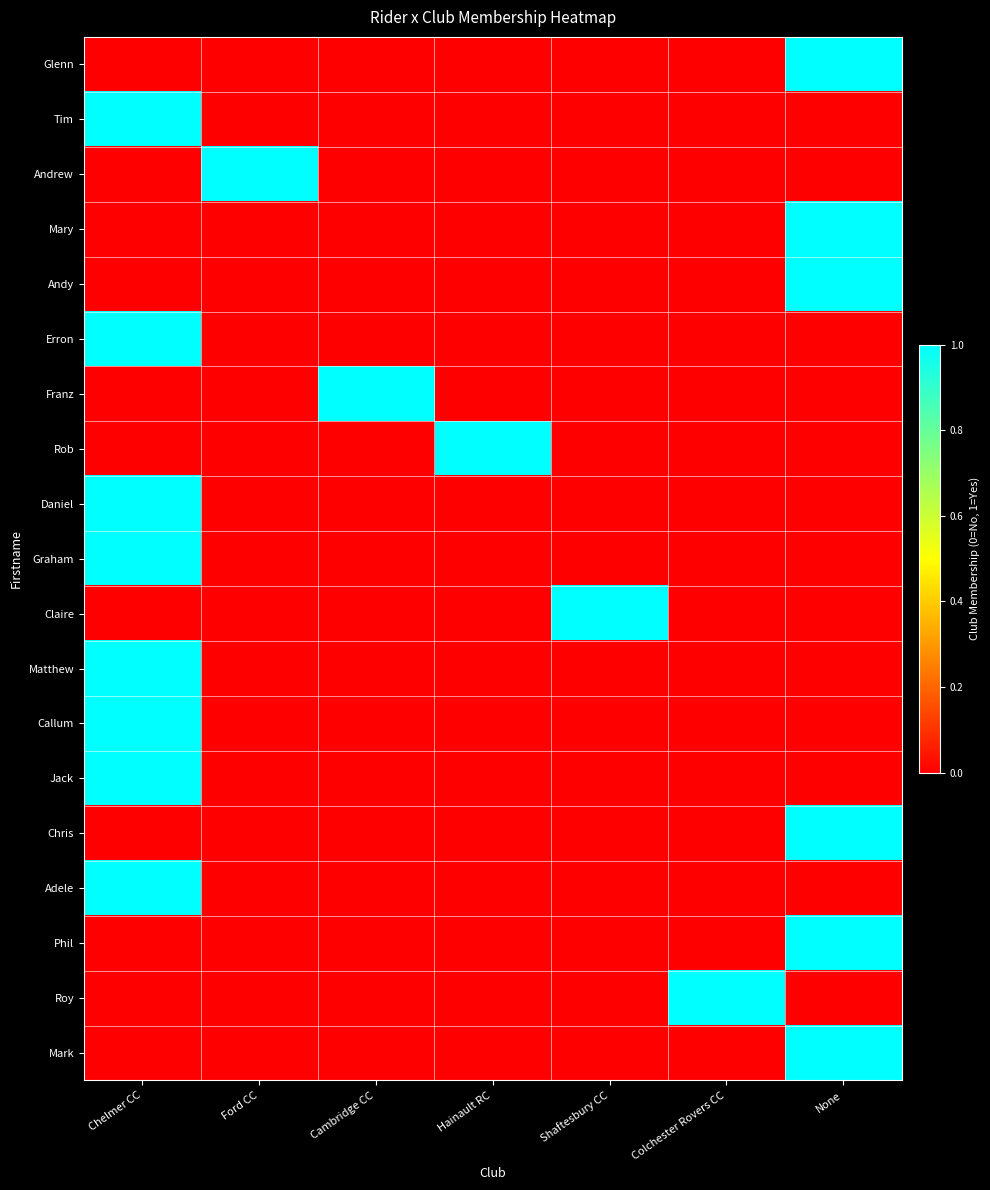

Rank the series by their maximum value, from highest to lowest.

Glenn, Tim, Andrew, Mary, Andy, Erron, Franz, Rob, Daniel, Graham, Claire, Matthew, Callum, Jack, Chris, Adele, Phil, Roy, Mark